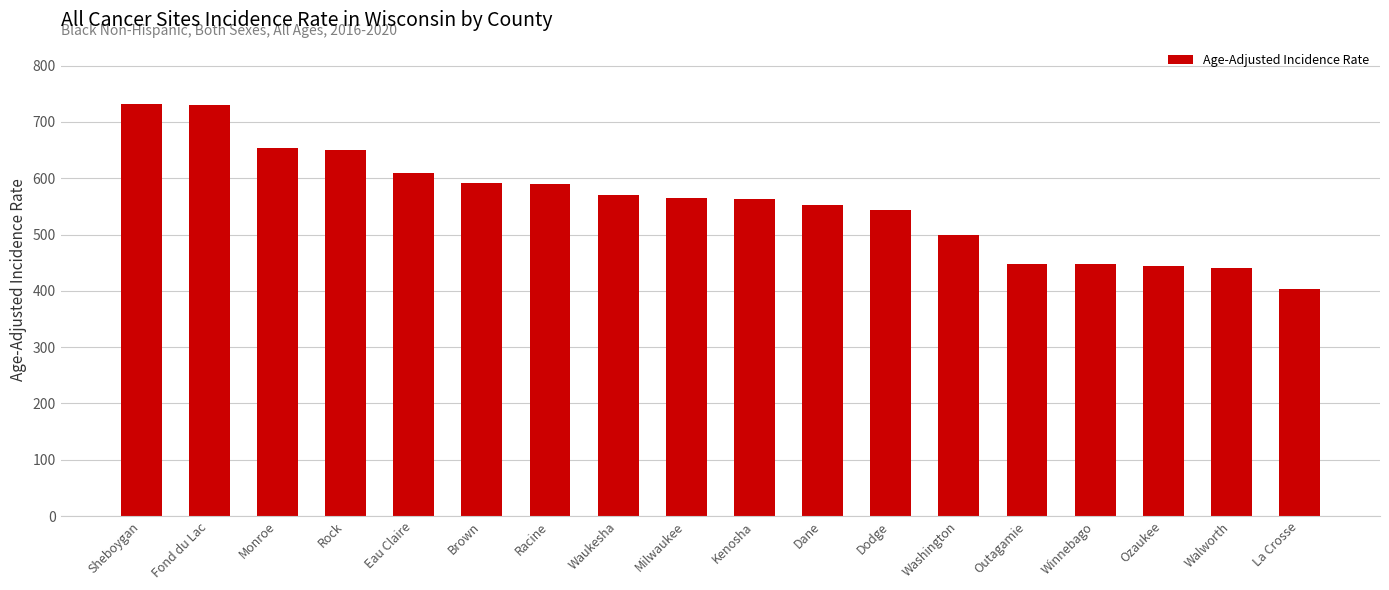

Read the value at Kenosha.

563.8